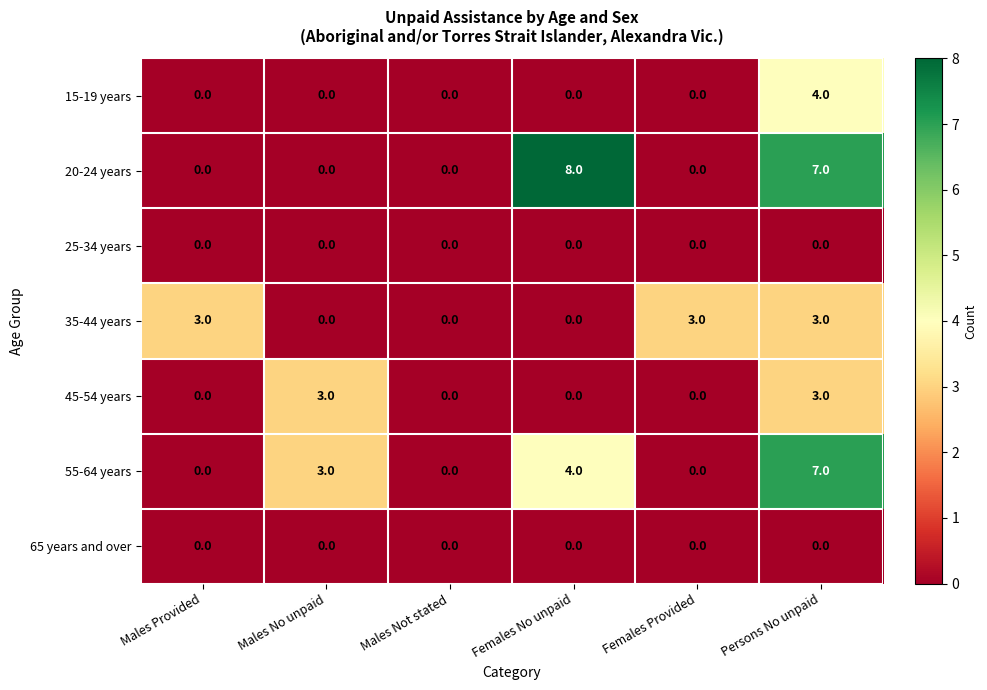

Between Males No unpaid and Persons No unpaid, which series saw the biggest shift?

20-24 years